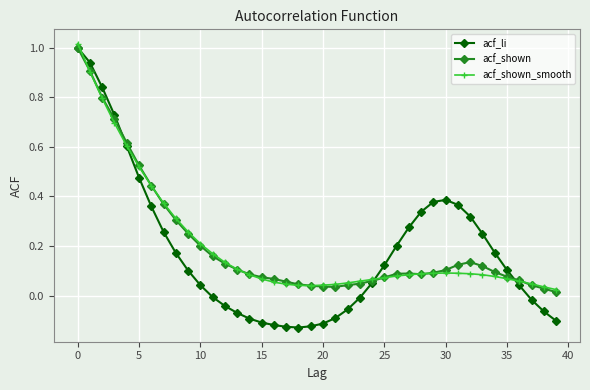

Which series has the largest range (max minus min)?

acf_li